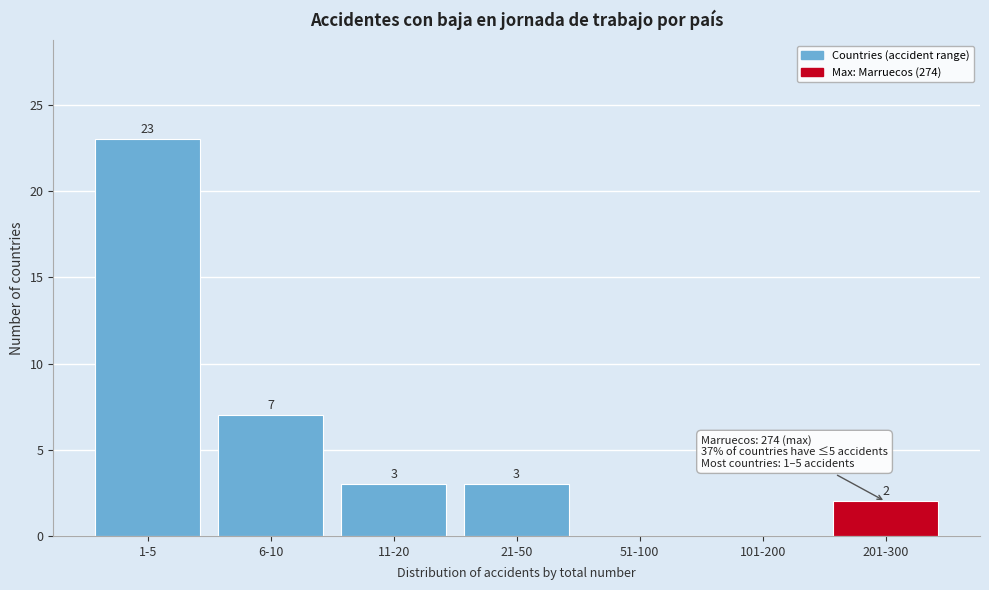

Reading left to right, list all the values displayed in this chart.

1-5=23	6-10=7	11-20=3	21-50=3	51-100=0	101-200=0	201-300=2